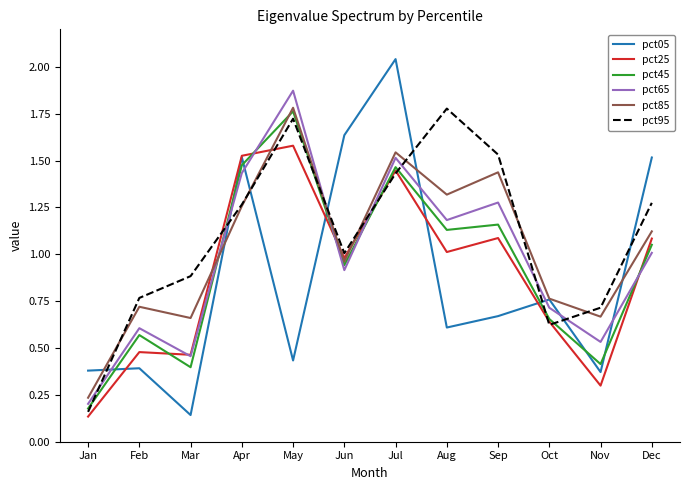

At which category is the sum across all series the highest?

Jul